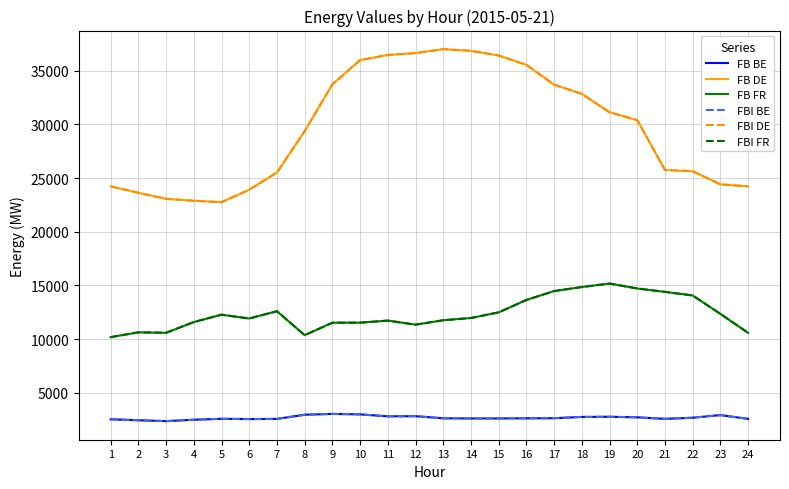

What is the sum of the FBI FR values at 22 and 13?

25813.6